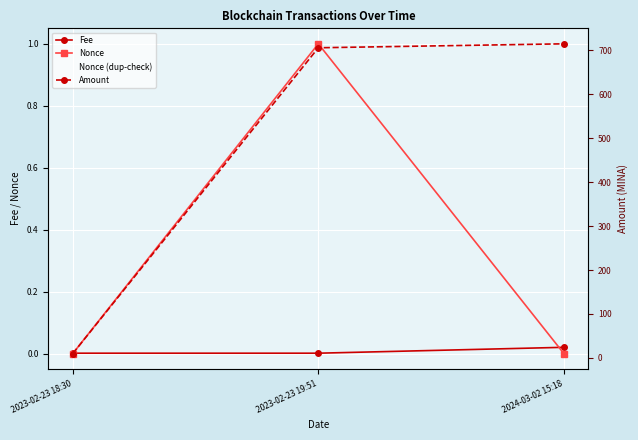

Which has a higher value, 2024-03-02 15:18 or 2023-02-23 18:30?

2024-03-02 15:18